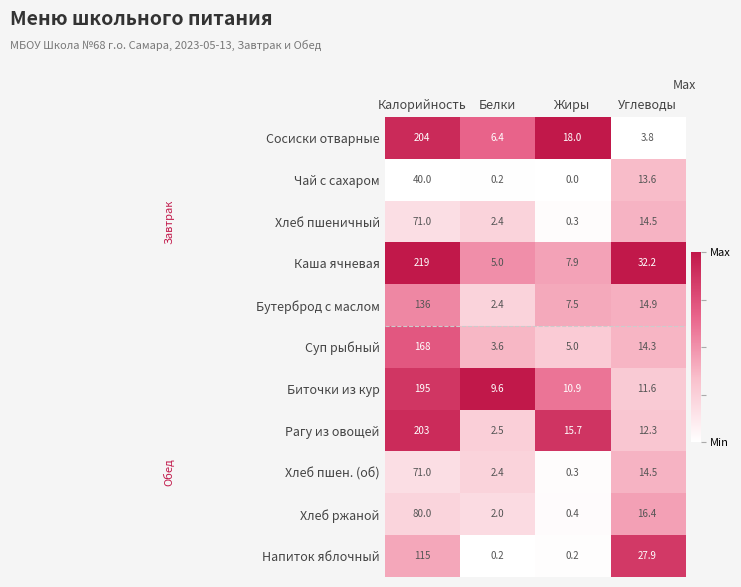

Which series has the largest total across all categories?

Каша ячневая